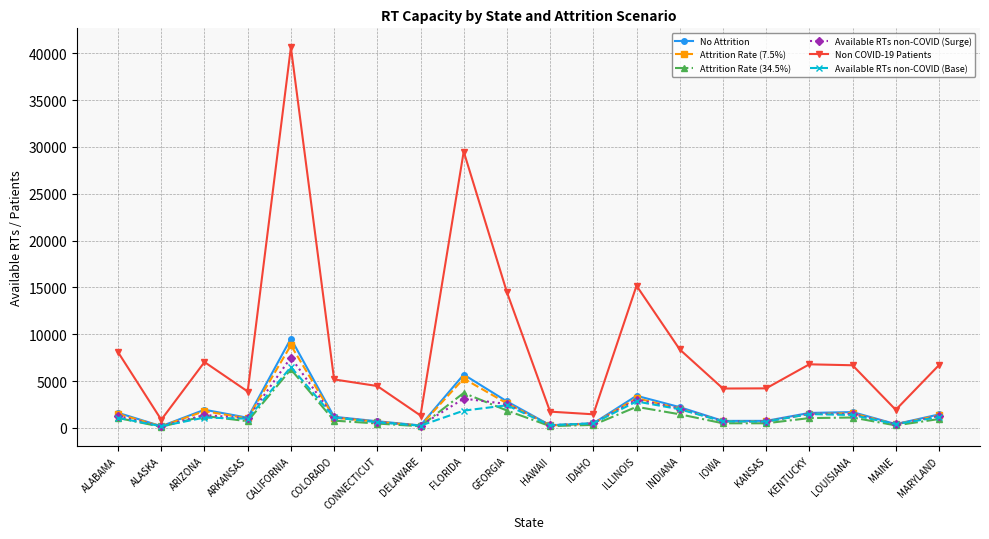

Is it true that Available RTs non-COVID (Base) equals 1471.7 at KENTUCKY?

True